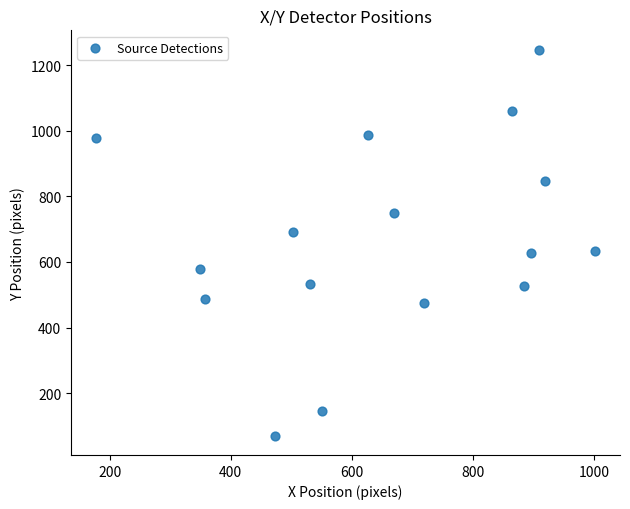

What is the range of X values (max minus min)?

824.5